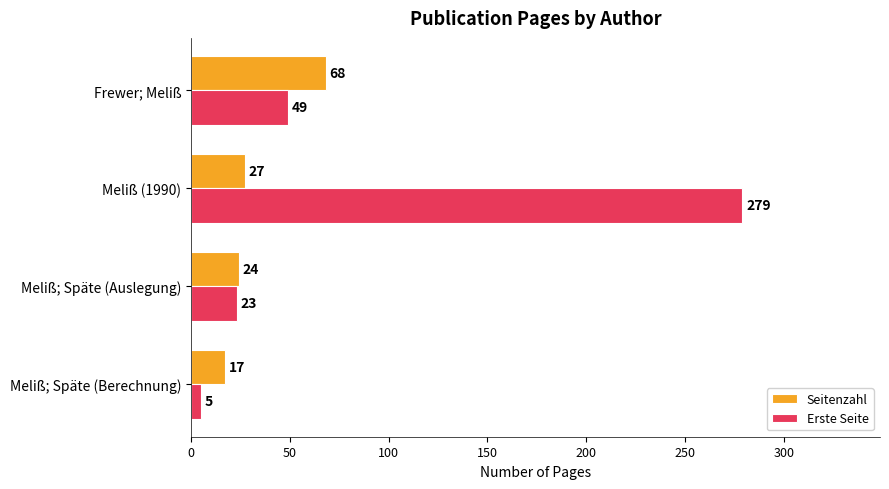

List the labels in order of Erste Seite value, smallest first.

Meliß; Späte (Berechnung), Meliß; Späte (Auslegung), Frewer; Meliß, Meliß (1990)